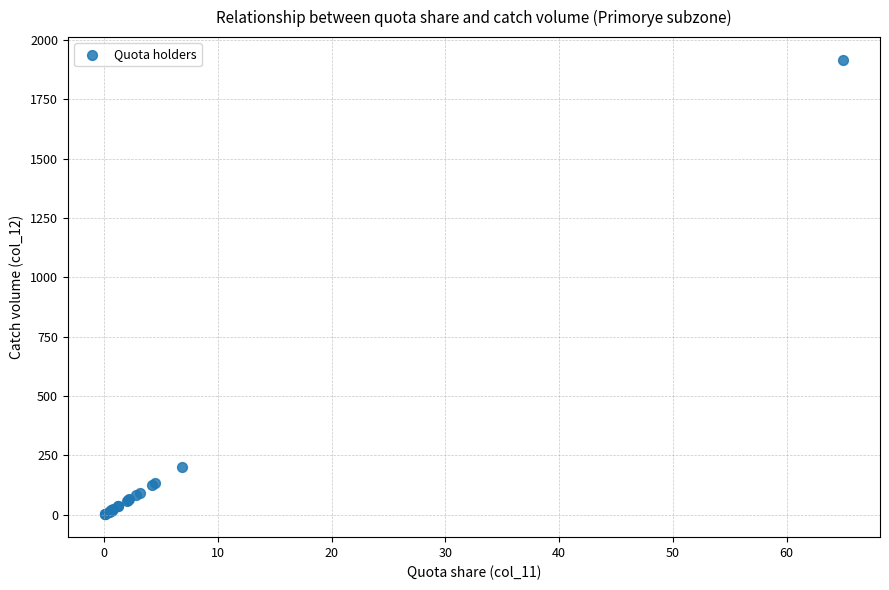

What Y value in the scatter plot is closest to 958?

201.2